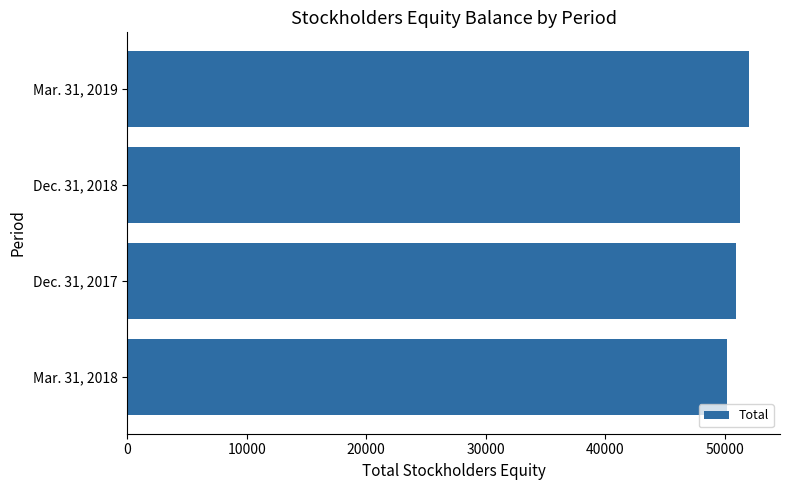

What is the change in value from Mar. 31, 2018 to Mar. 31, 2019?

+1794